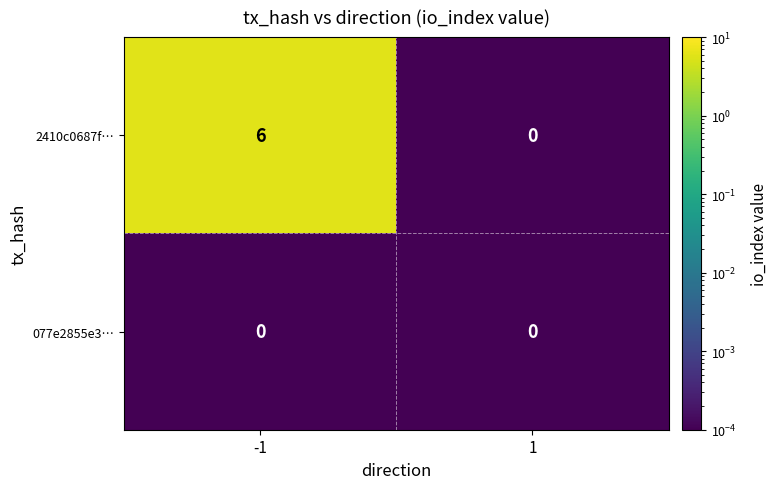

The value of 2410c0687f… at 1 is 4. True or false?

False